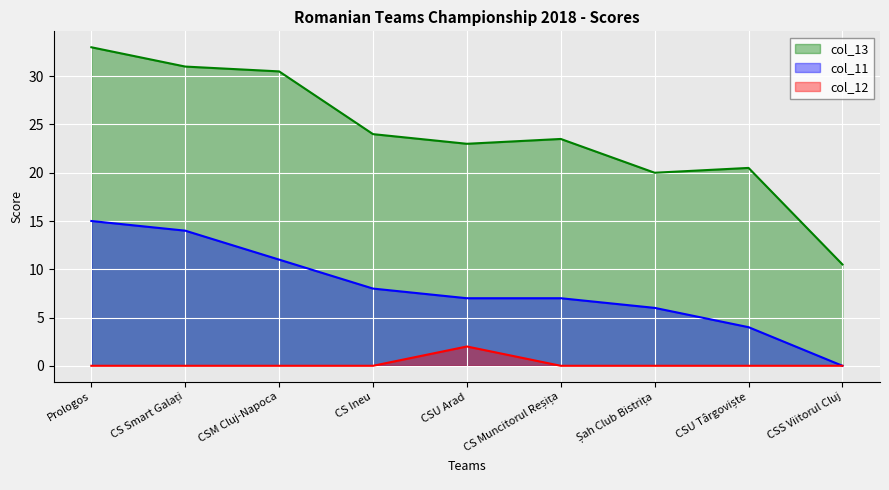

What is the difference between the highest and lowest values at Prologos?

33.0